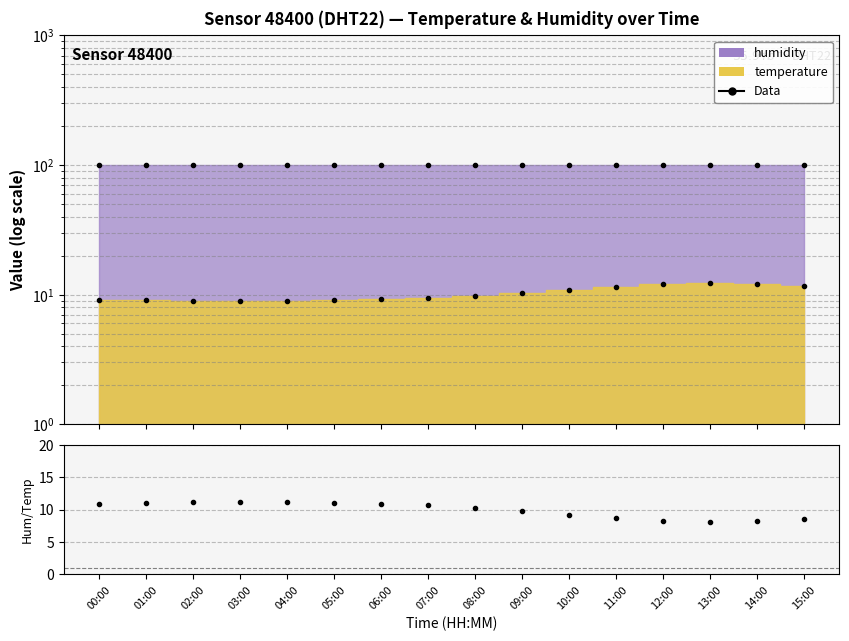

At which category does the chart reach its peak across all series?

00:00